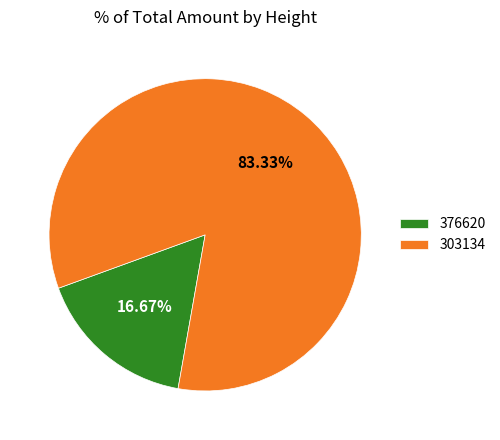

Is there a majority slice in this chart?

Yes